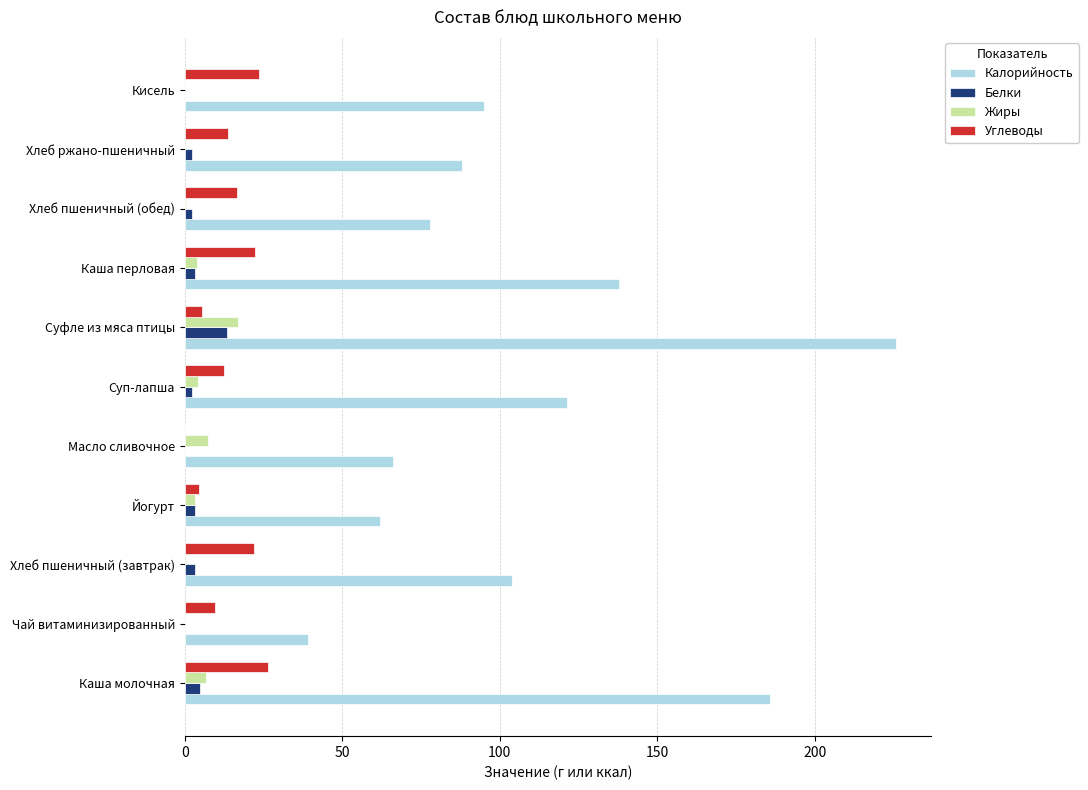

What is the total value across all series at Кисель?

118.5